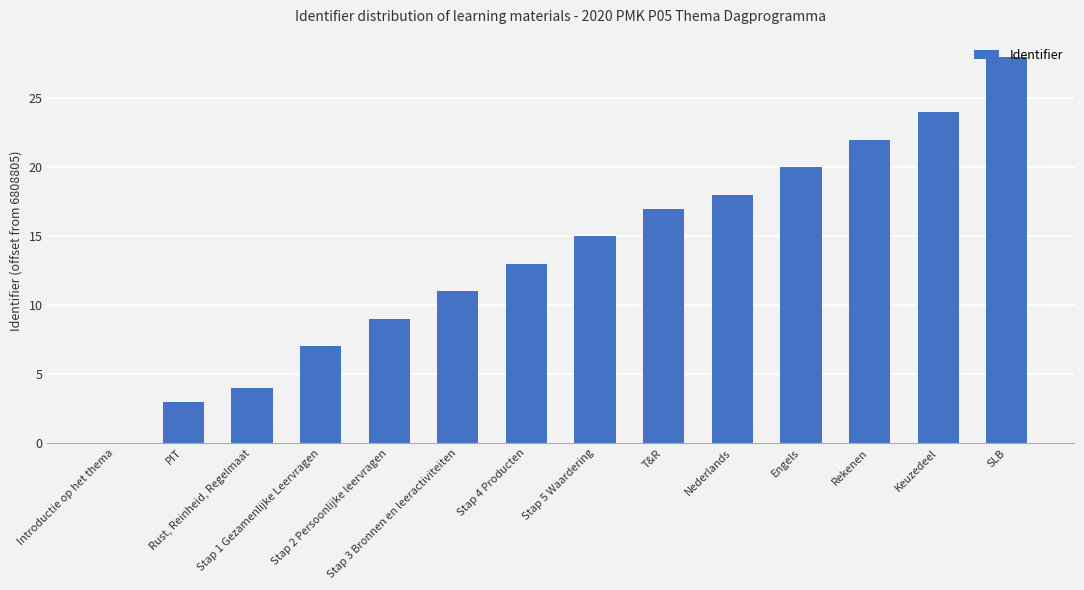

Are the bars horizontal?

No